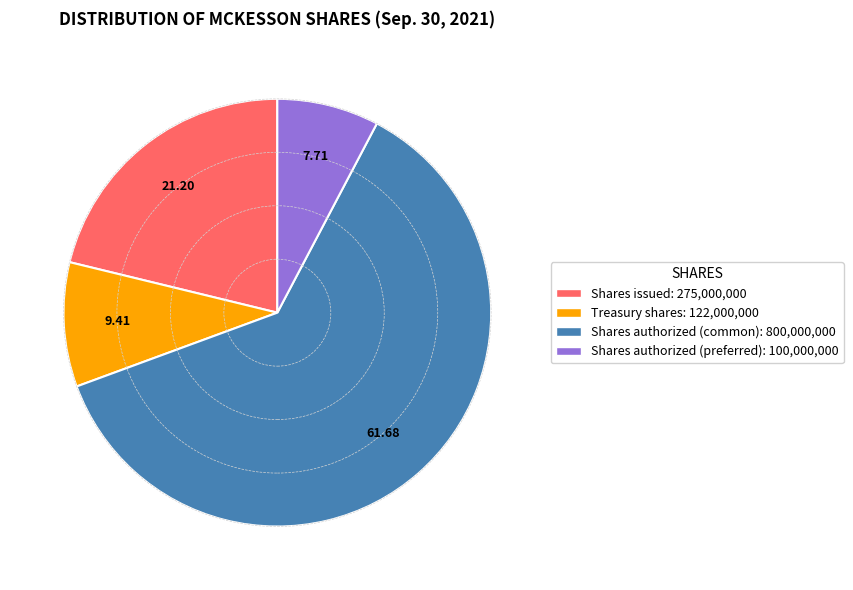

Is there any slice that represents more than half of the pie?

Yes